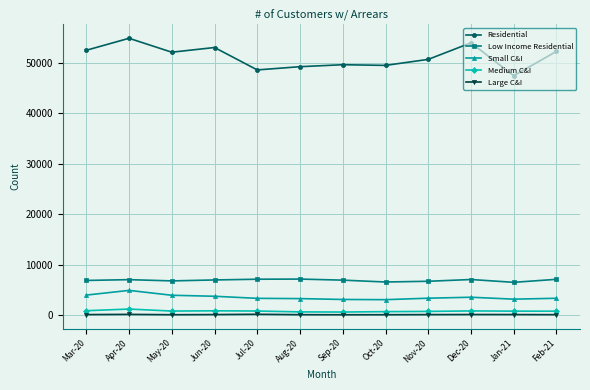

What is the greatest value displayed?

54860